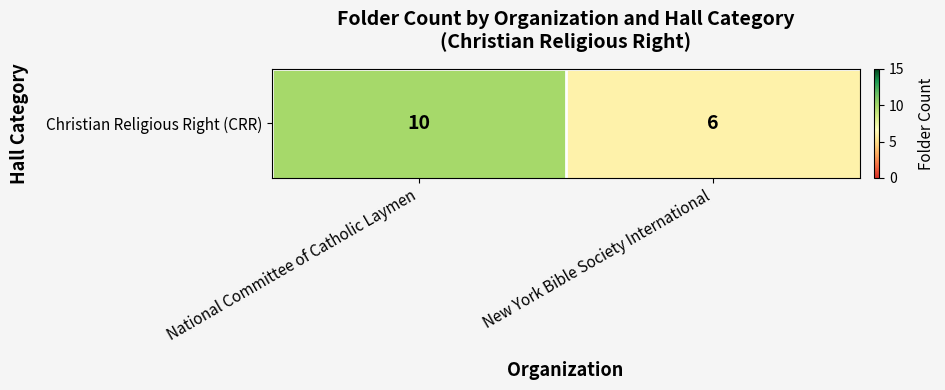

Is it true that the value at National Committee of Catholic Laymen is 10?

True